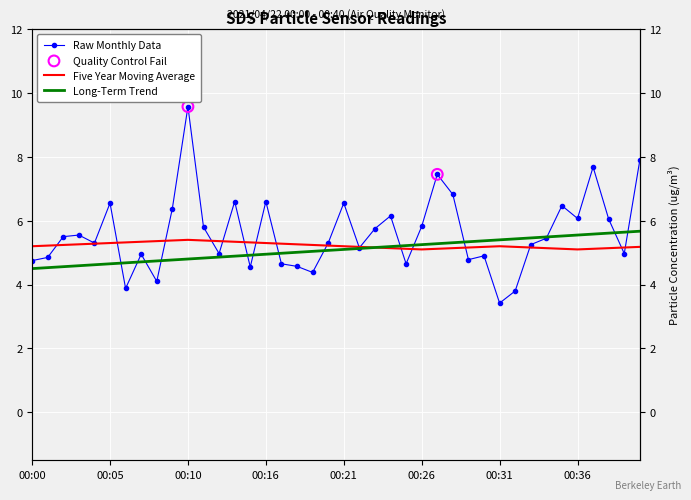

At which category is the sum across all series the highest?

00:10